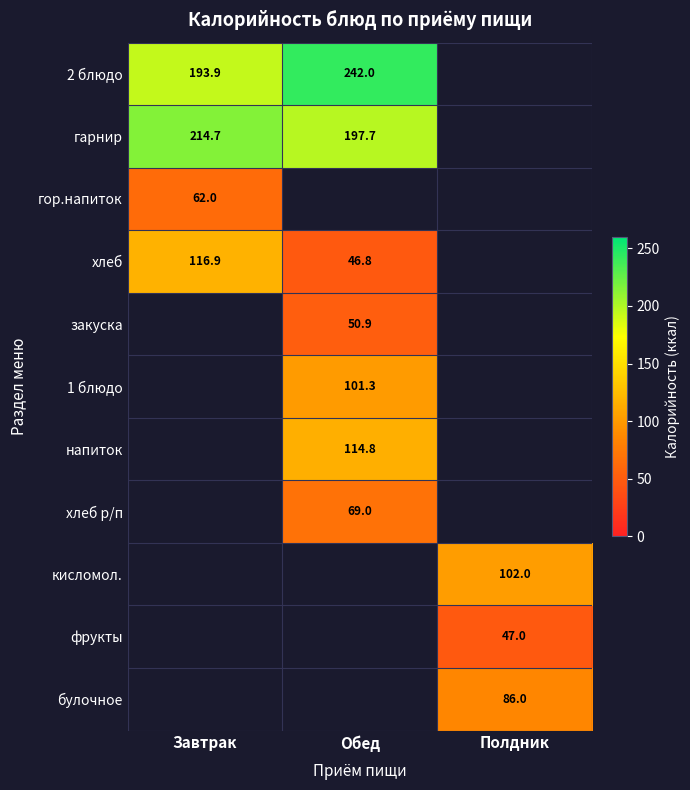

Is the value of хлеб р/п at Обед greater than the value of кисломол. at Полдник?

No